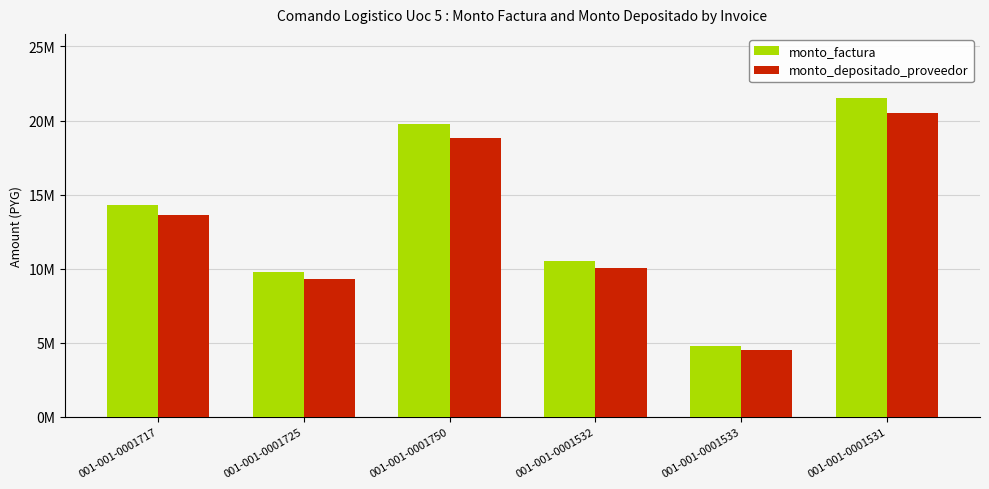

What is the minimum value for monto_depositado_proveedor?

4522869